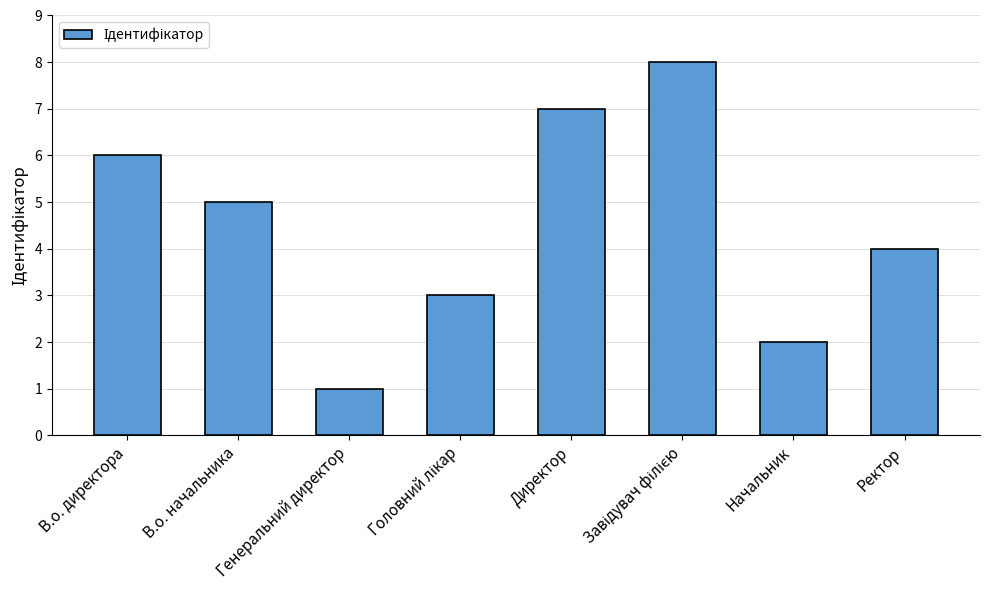

The value at Ректор is 4. True or false?

True